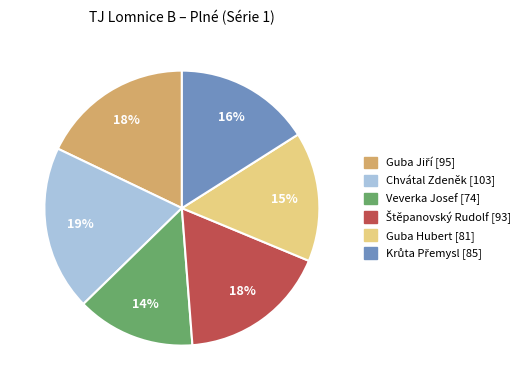

How many segments does this pie chart have?

6